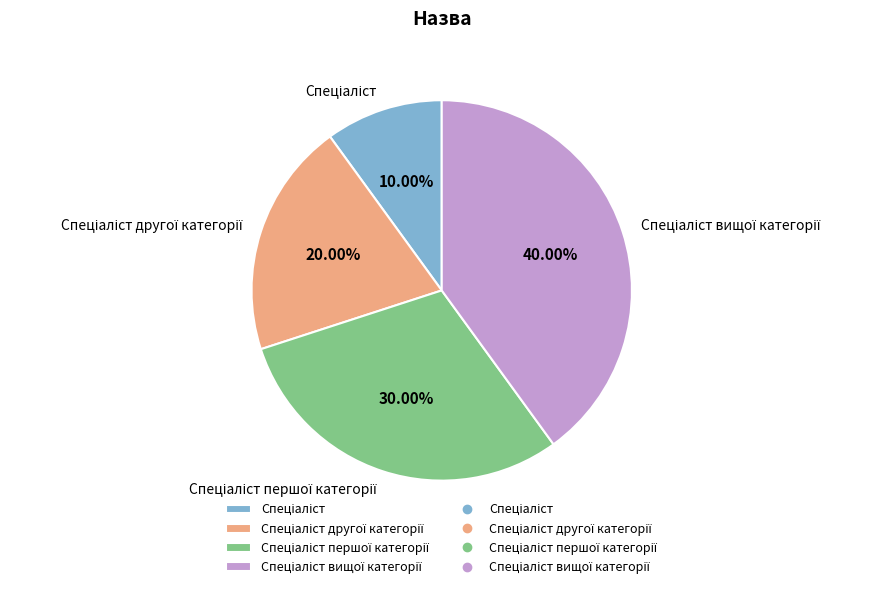

Does any single category account for the majority?

No